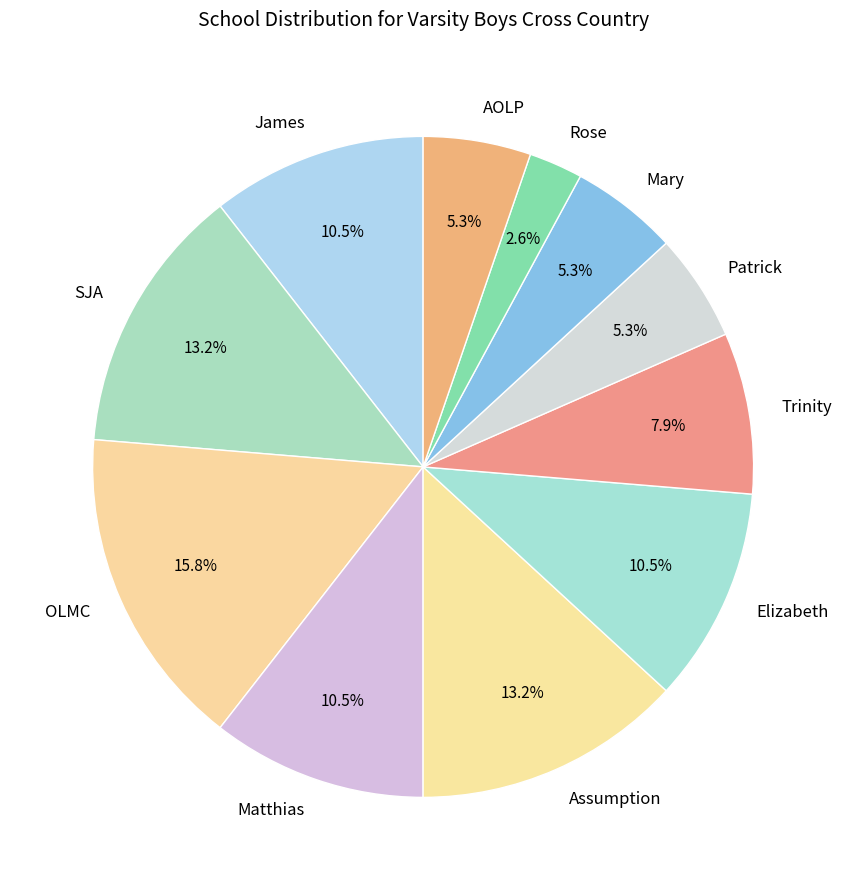

What portion of the pie excludes Assumption?

86.8%